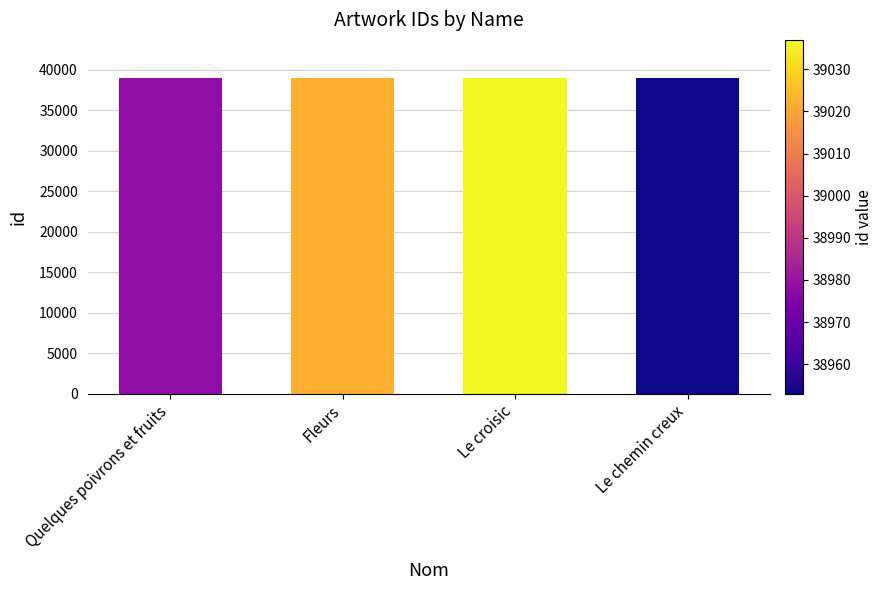

The value at Quelques poivrons et fruits is 63275. True or false?

False